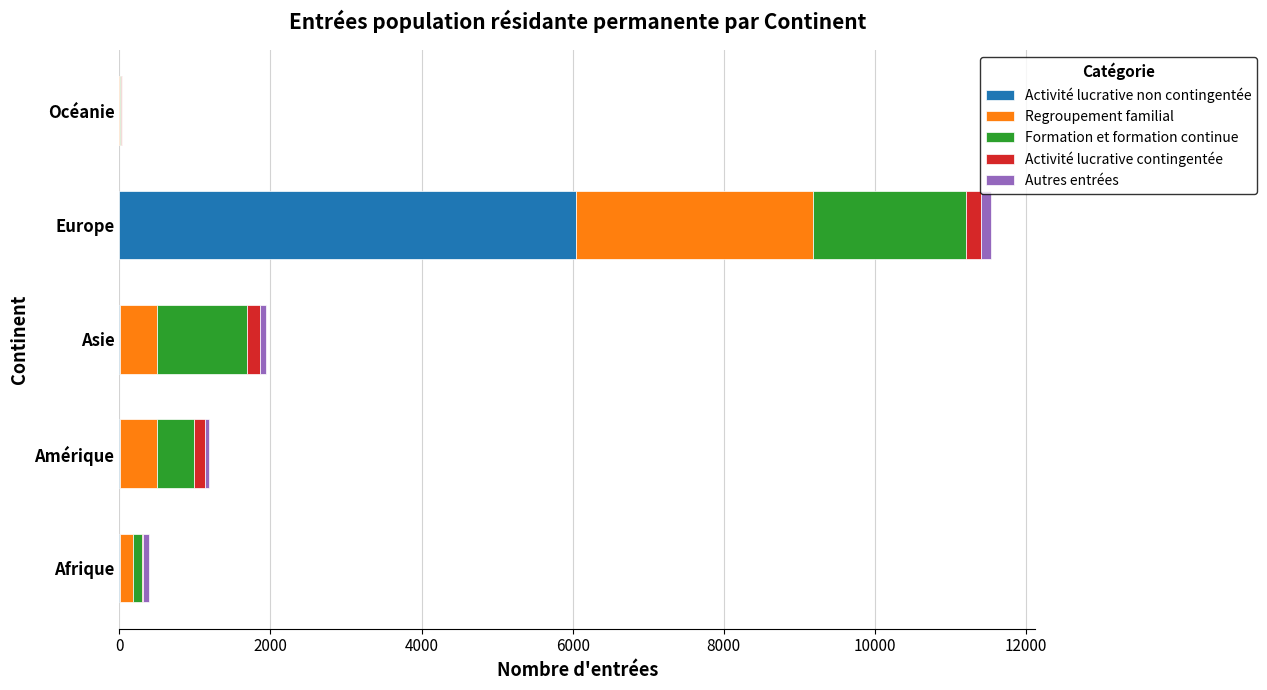

What is the highest value of the Activité lucrative non contingentée series?

6048